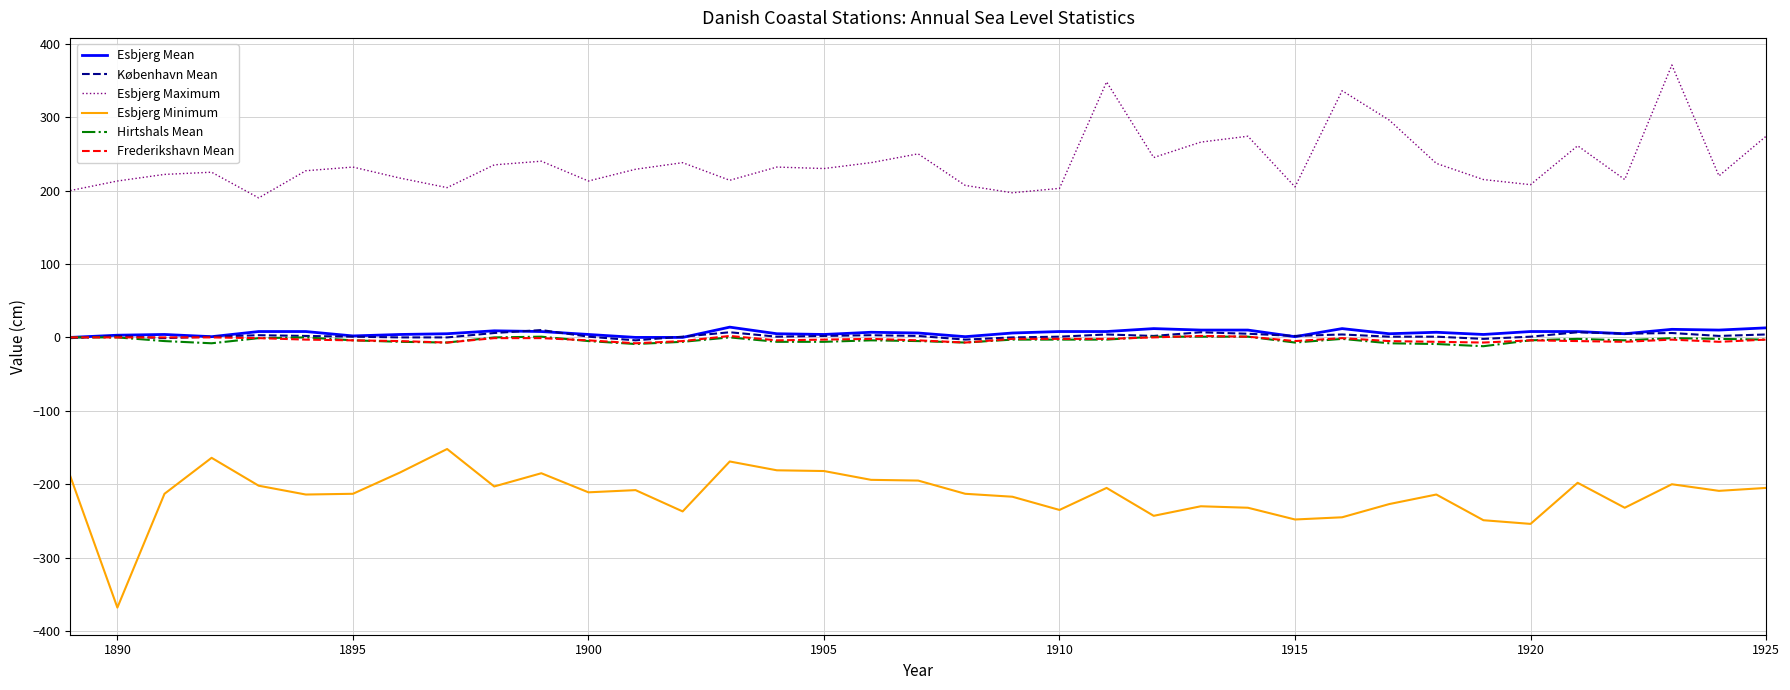

True or false: Esbjerg Minimum and Esbjerg Mean intersect in this chart.

False